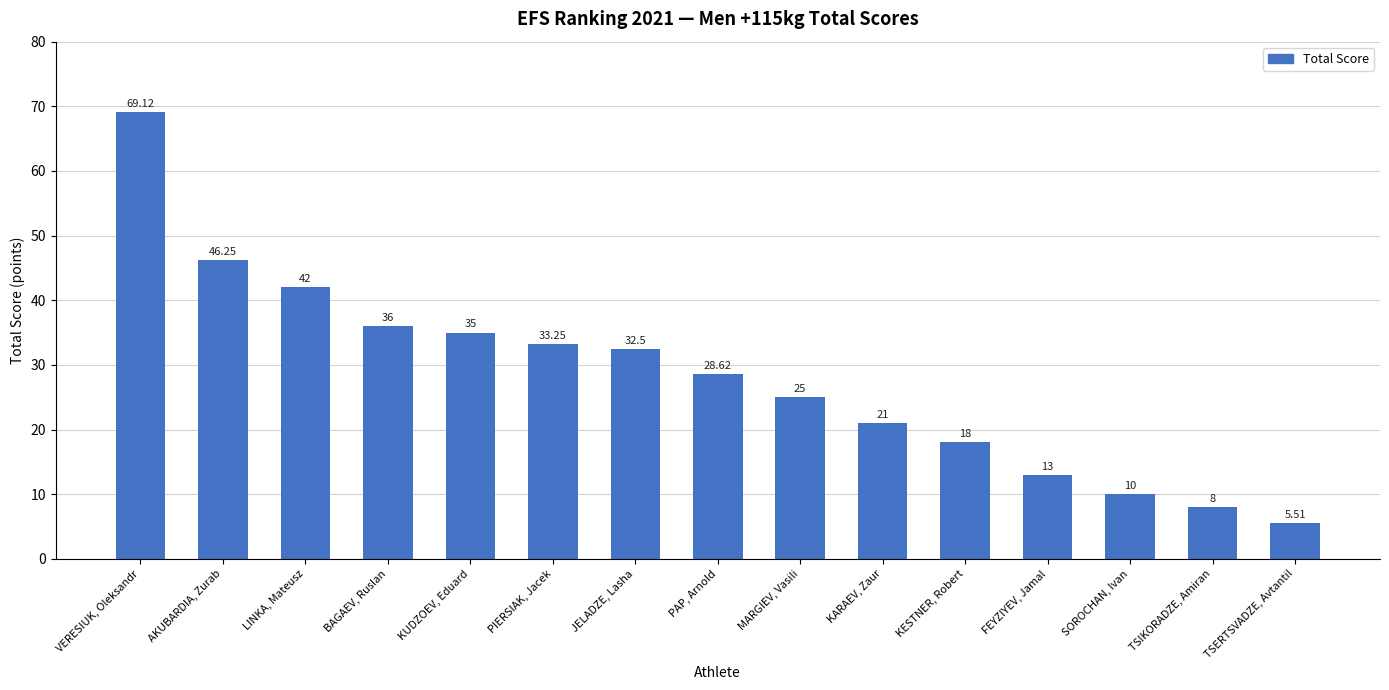

What is the label of the 2nd bar from the right?

TSIKORADZE, Amiran